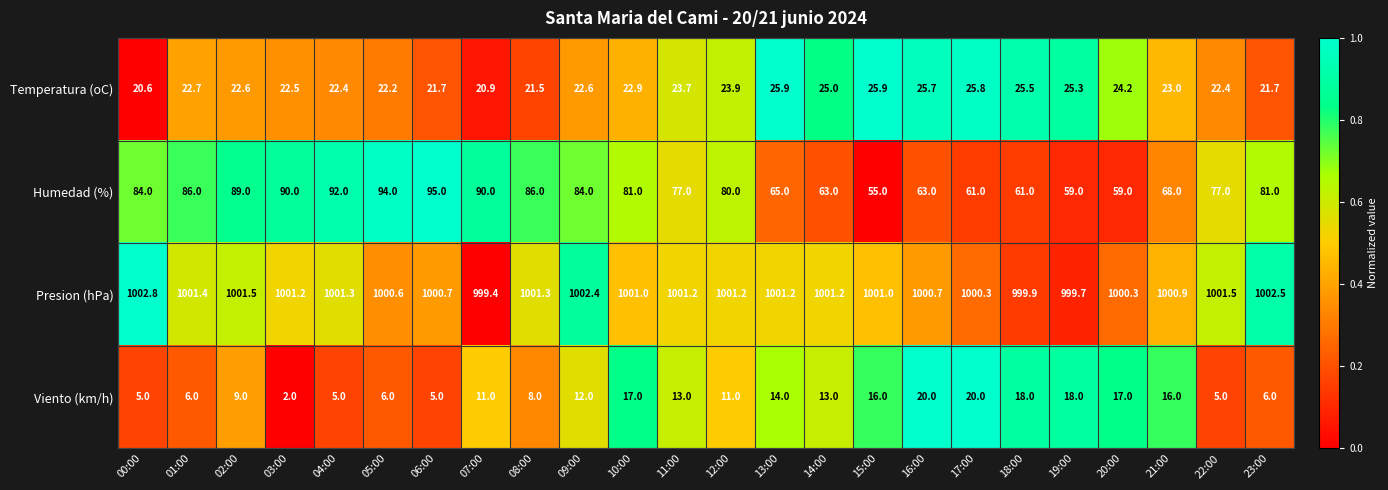

At which category is the sum across all series the highest?

05:00